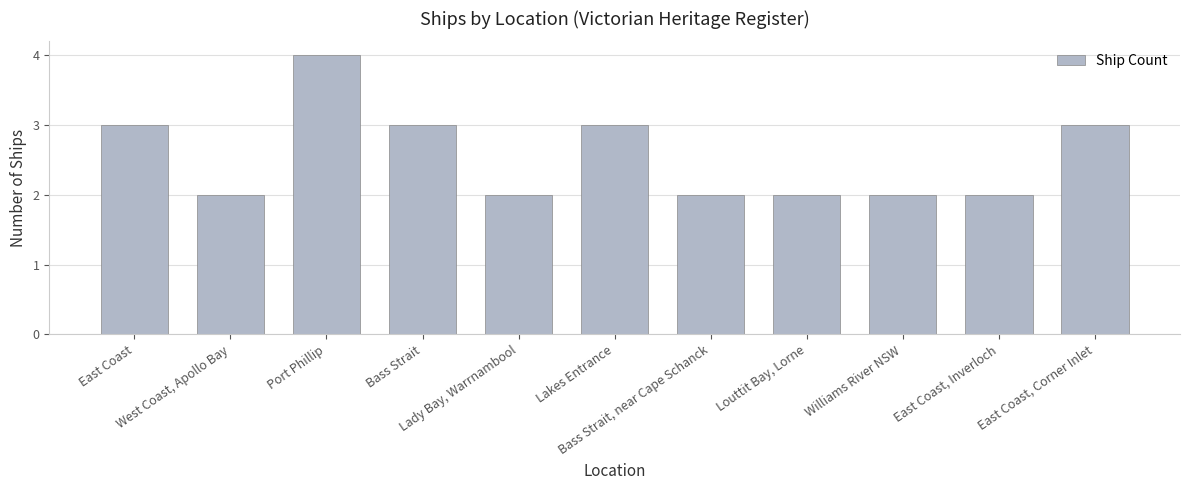

At which category does the chart reach its peak across all series?

Port Phillip